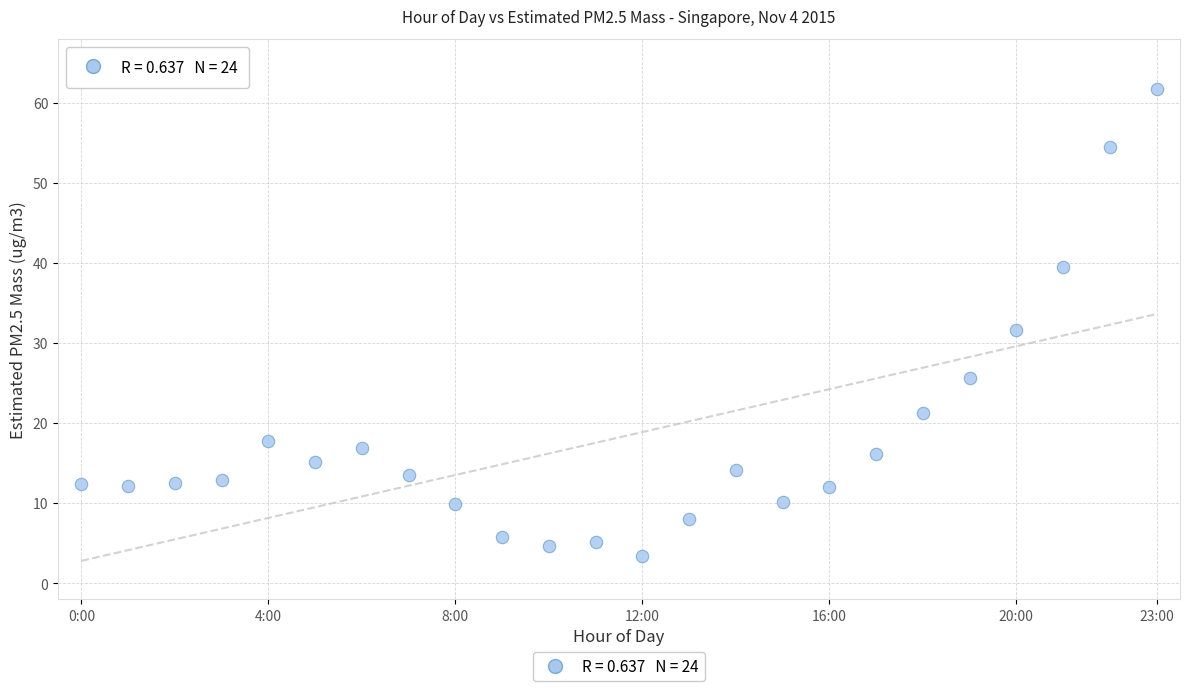

What is the range of Y values (max minus min)?

58.3